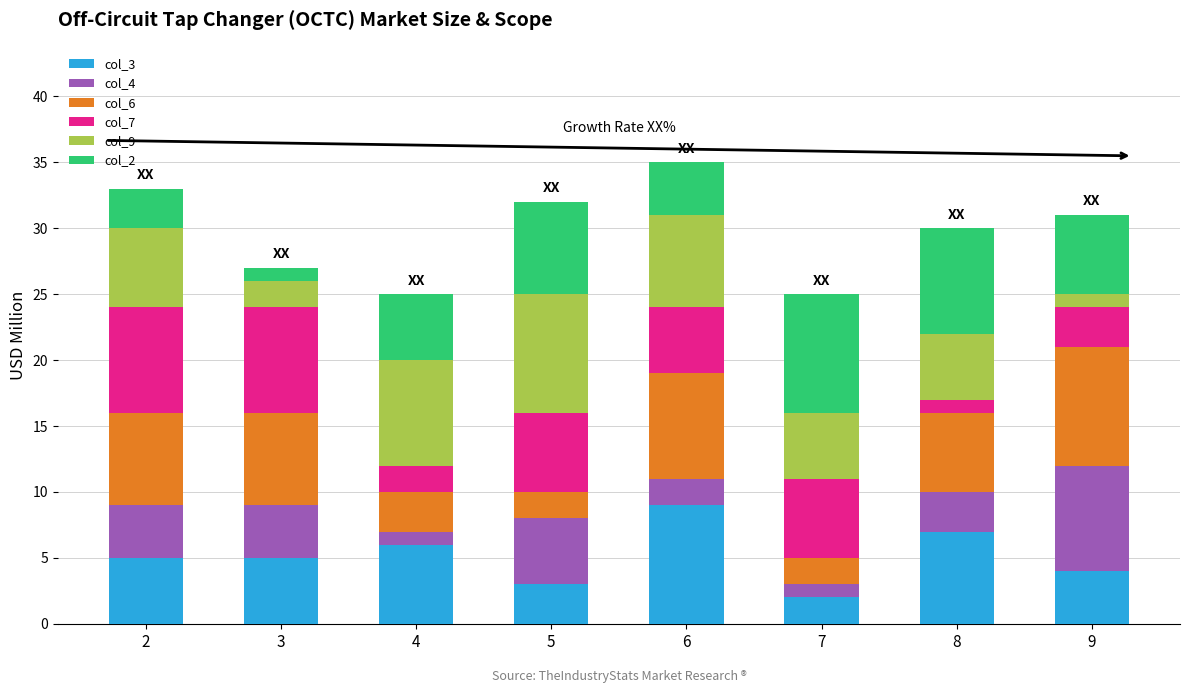

Read the col_4 value at 3.

4